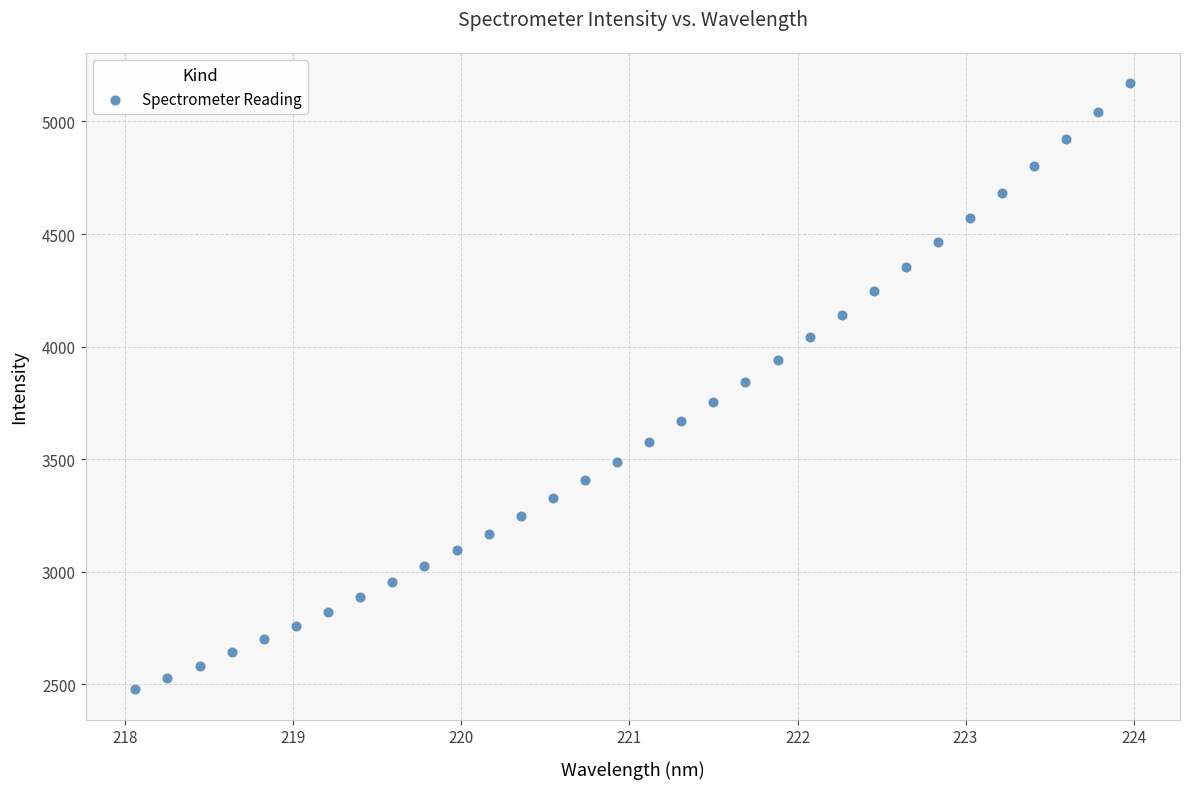

What is the range of Y values (max minus min)?

2692.5